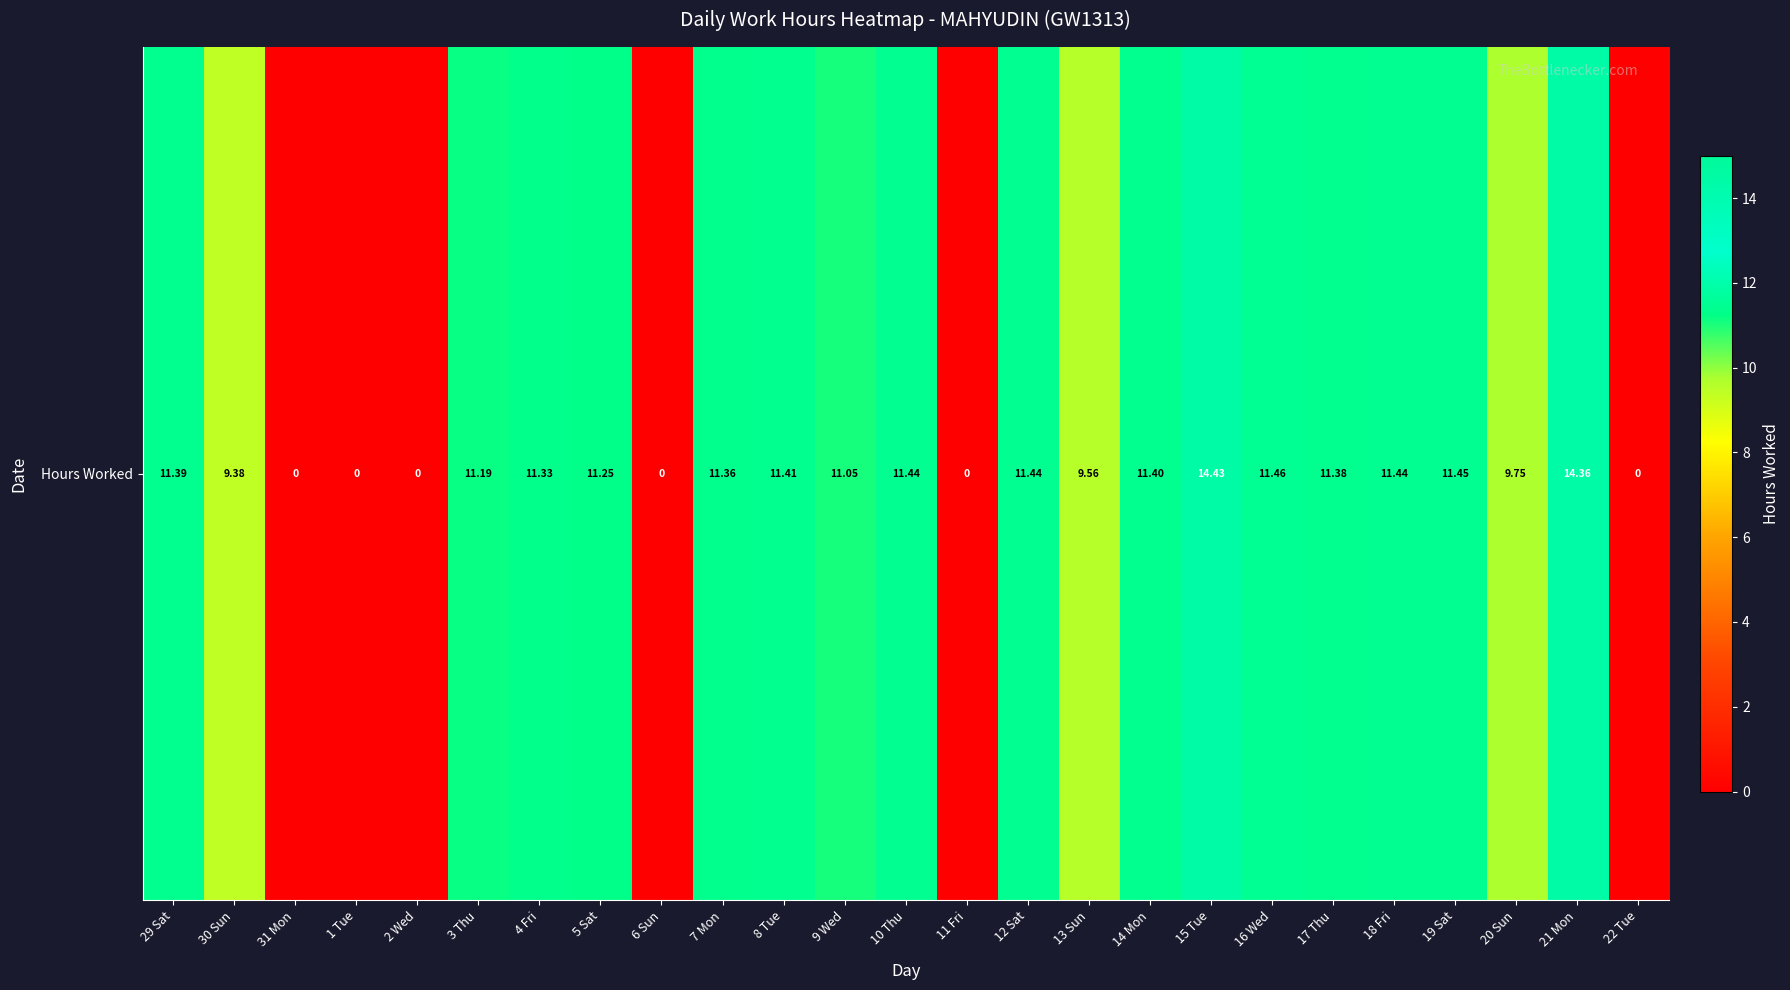

What is the sum of the values at 20 Sun and 18 Fri?

21.2